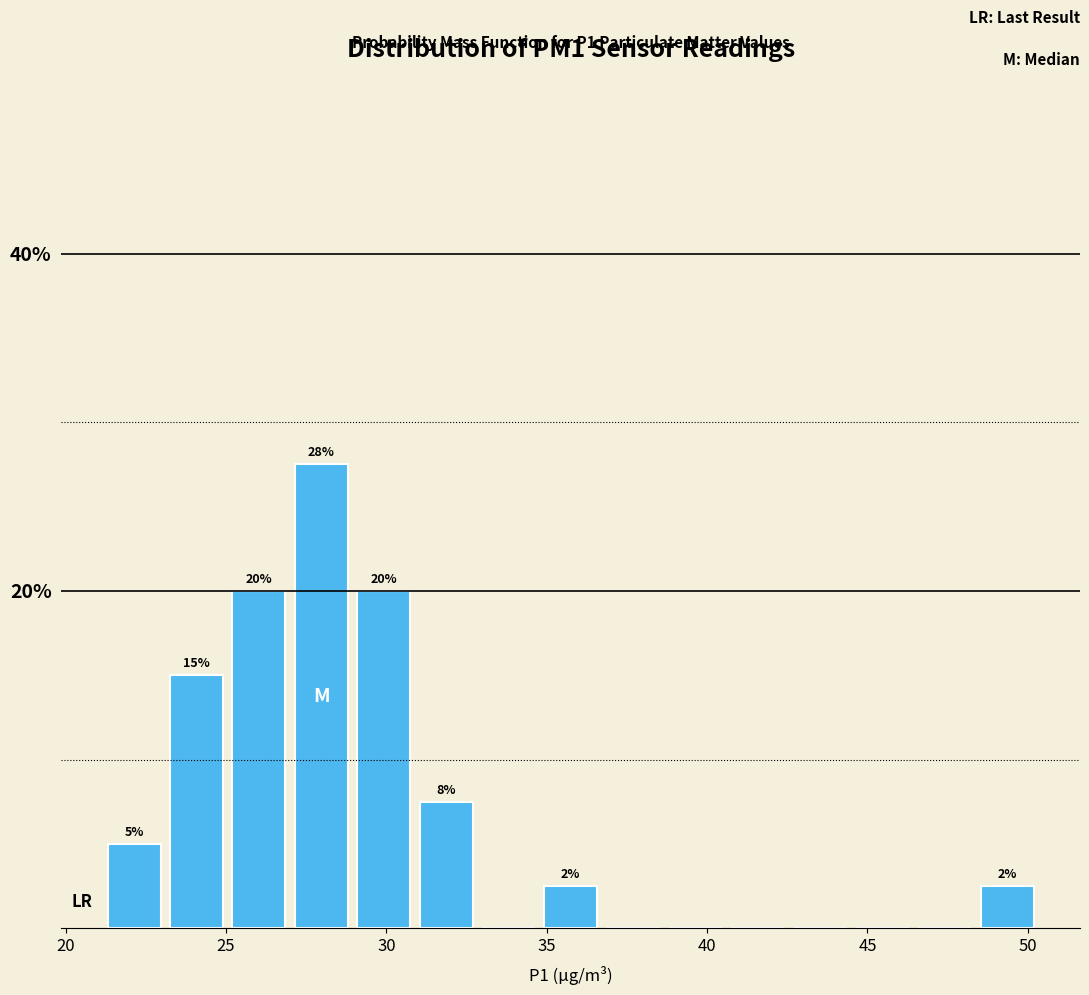

Read against the x-axis, roughly where is the centre of the tallest bar?

28.0